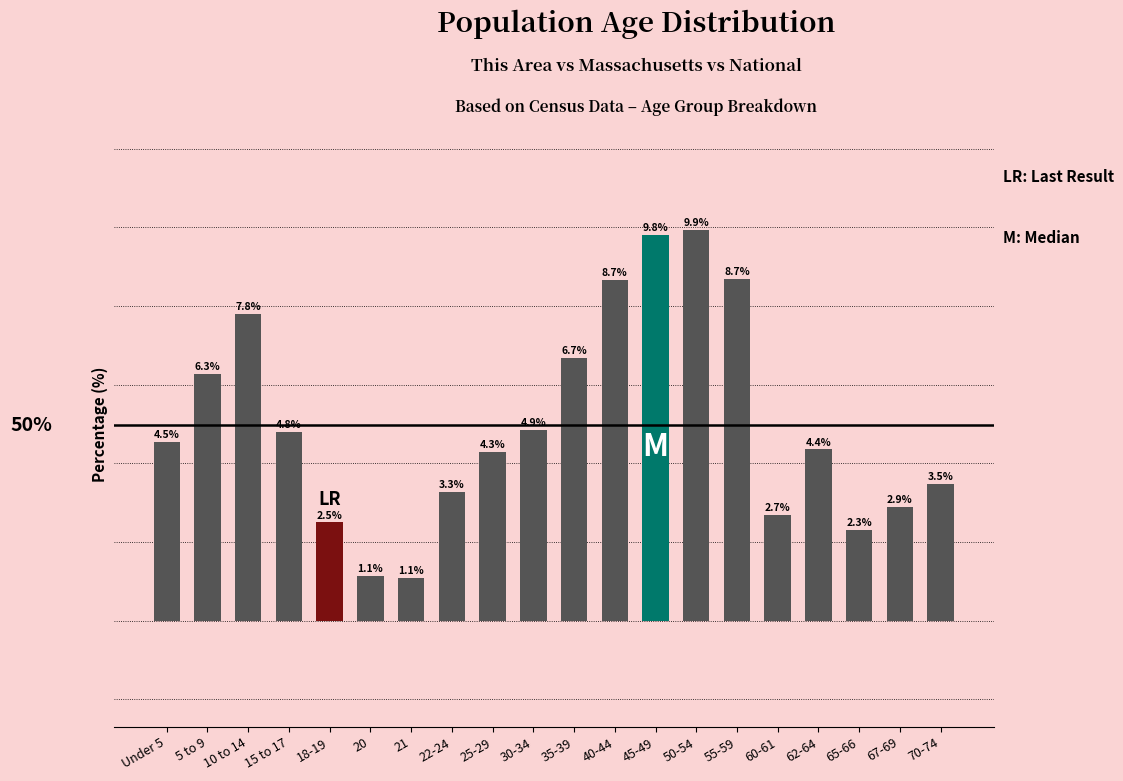

Between 5 to 9 and Under 5, which is larger?

5 to 9